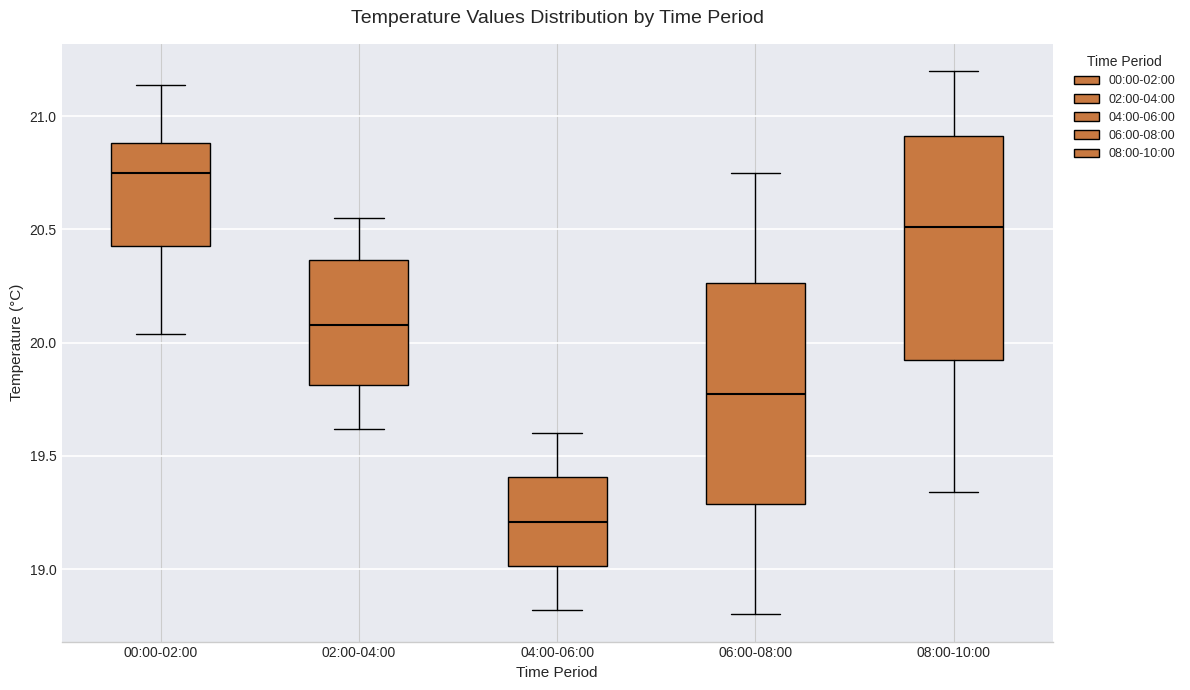

Reading left to right, transcribe this box plot: for each box, give where its median line is, the range the box spans, and where its two whiskers end, as read against the y-axis. The values are not printed on the chart, so give them approximately, as read against the axis.

00:00-02:00: median 20.75, box 20.45 to 20.90, whiskers 20.05 to 21.15
02:00-04:00: median 20.10, box 19.80 to 20.35, whiskers 19.60 to 20.55
04:00-06:00: median 19.20, box 19.00 to 19.40, whiskers 18.80 to 19.60
06:00-08:00: median 19.80, box 19.30 to 20.25, whiskers 18.80 to 20.75
08:00-10:00: median 20.50, box 19.95 to 20.90, whiskers 19.35 to 21.20